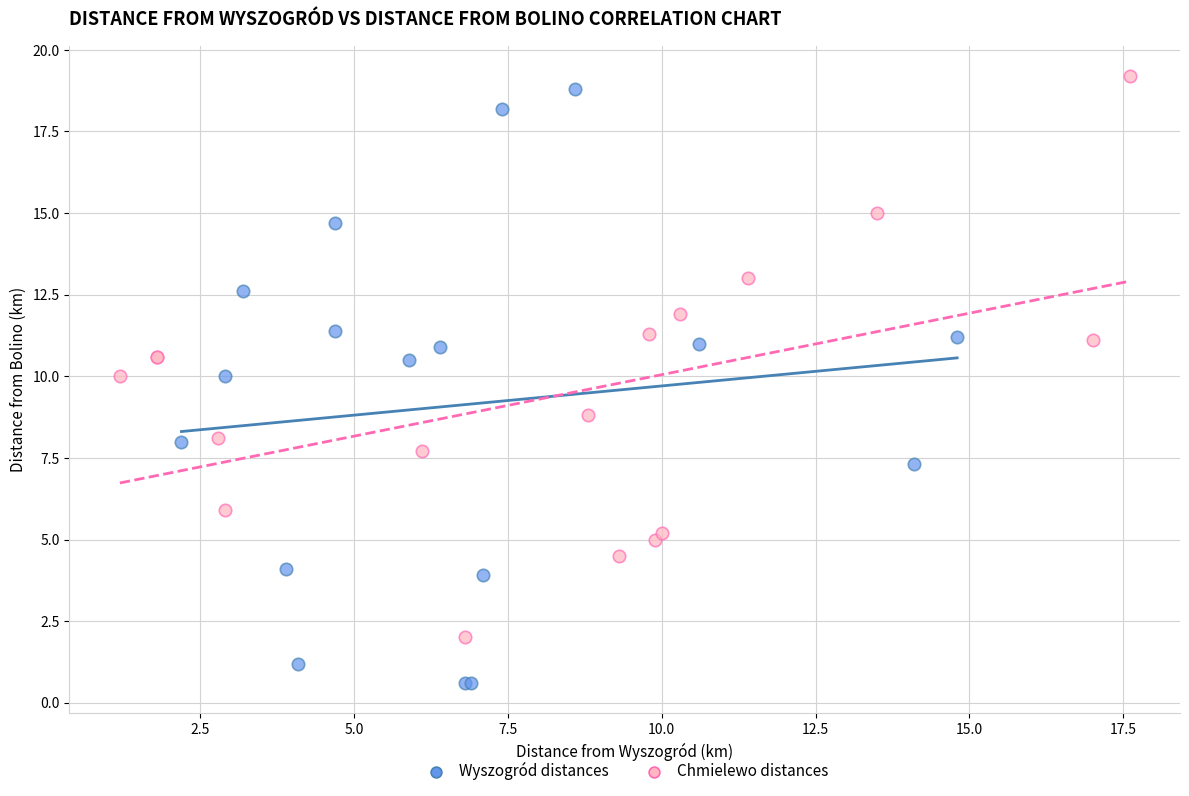

Which series has the widest spread of Y values?

Wyszogród distances